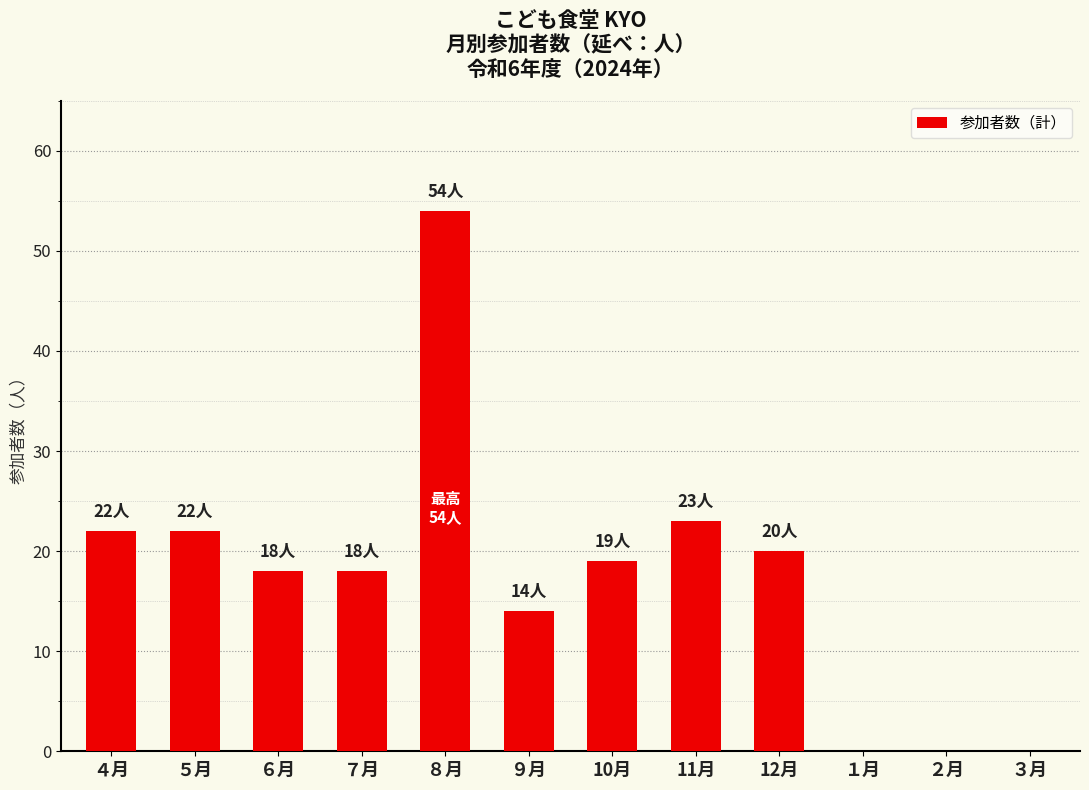

Approximately how many times larger is the value at ４月 compared to 11月?

1.0